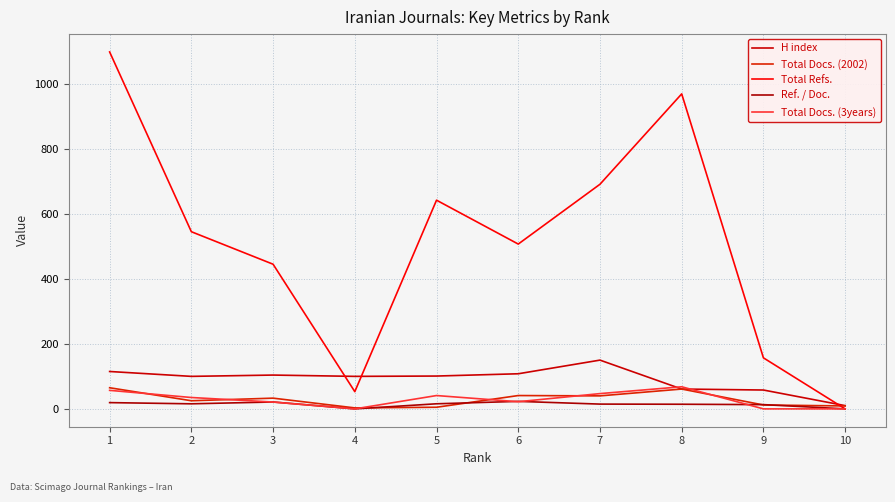

List the labels in order of Total Docs. (3years) value, smallest first.

4, 9, 10, 3, 6, 2, 5, 7, 1, 8